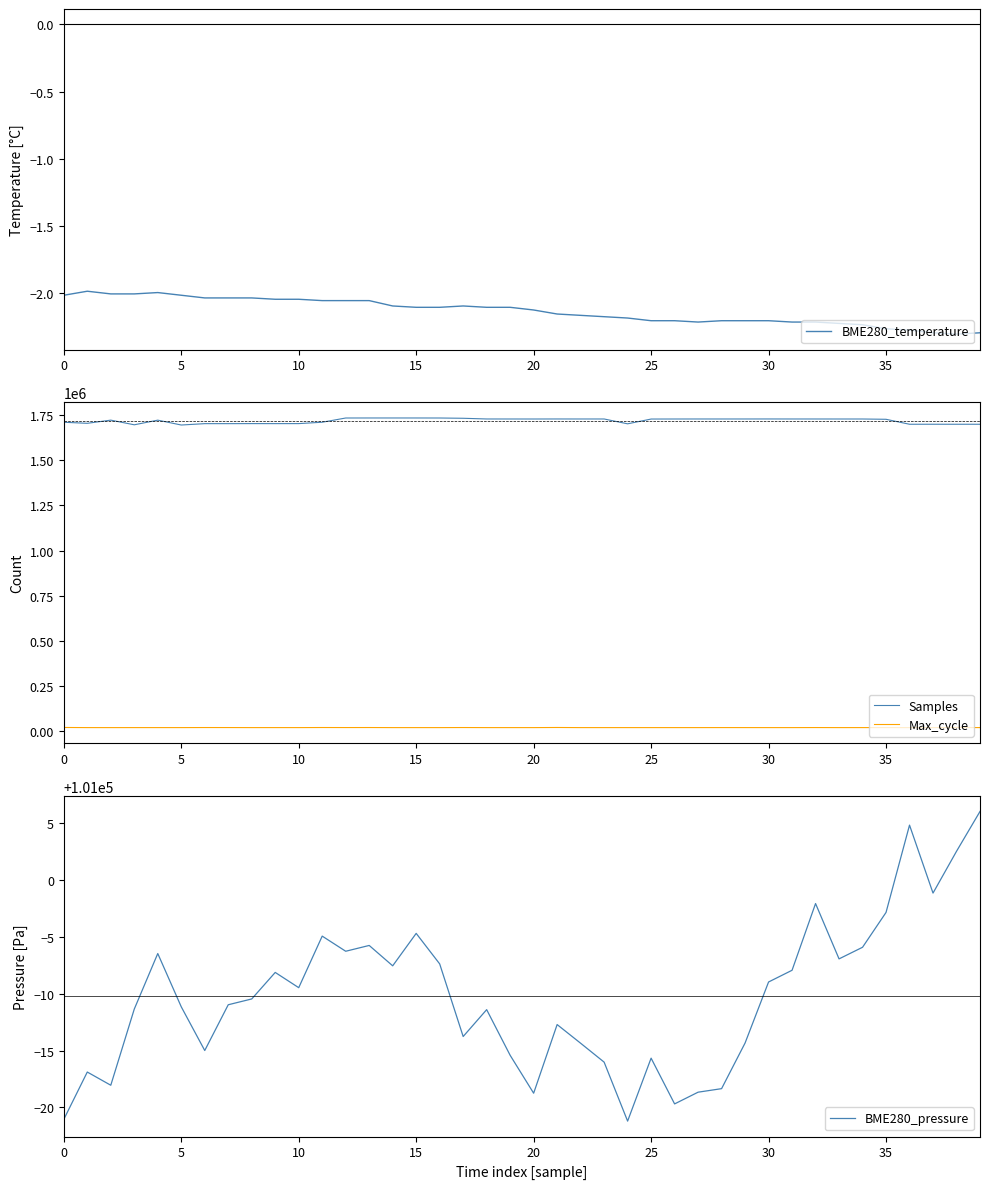

True or false: BME280_pressure and Samples intersect in this chart.

False